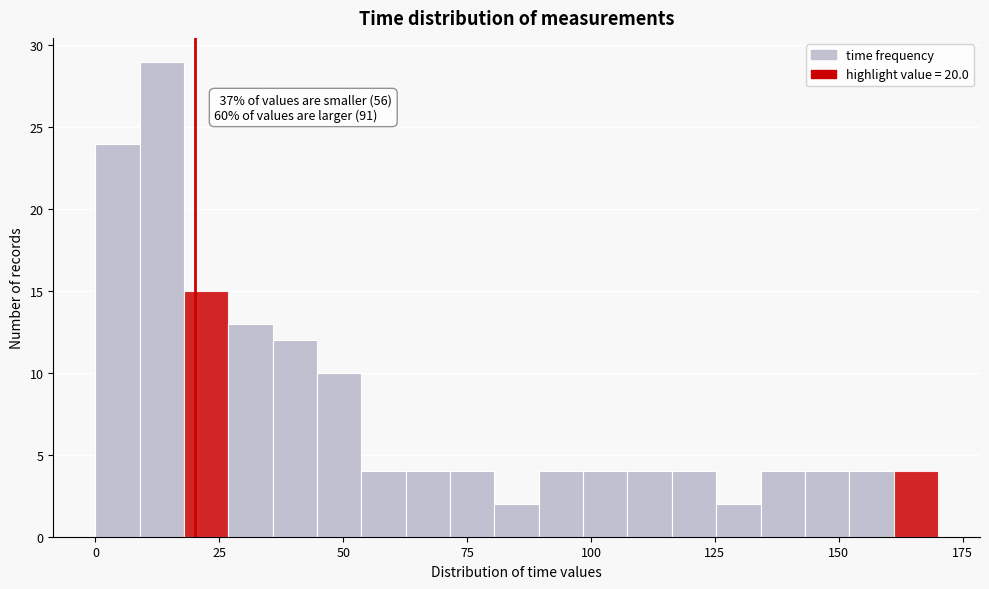

Around what value on the x-axis is the tallest bar? Give the approximate position of its centre, as read against the axis.

15